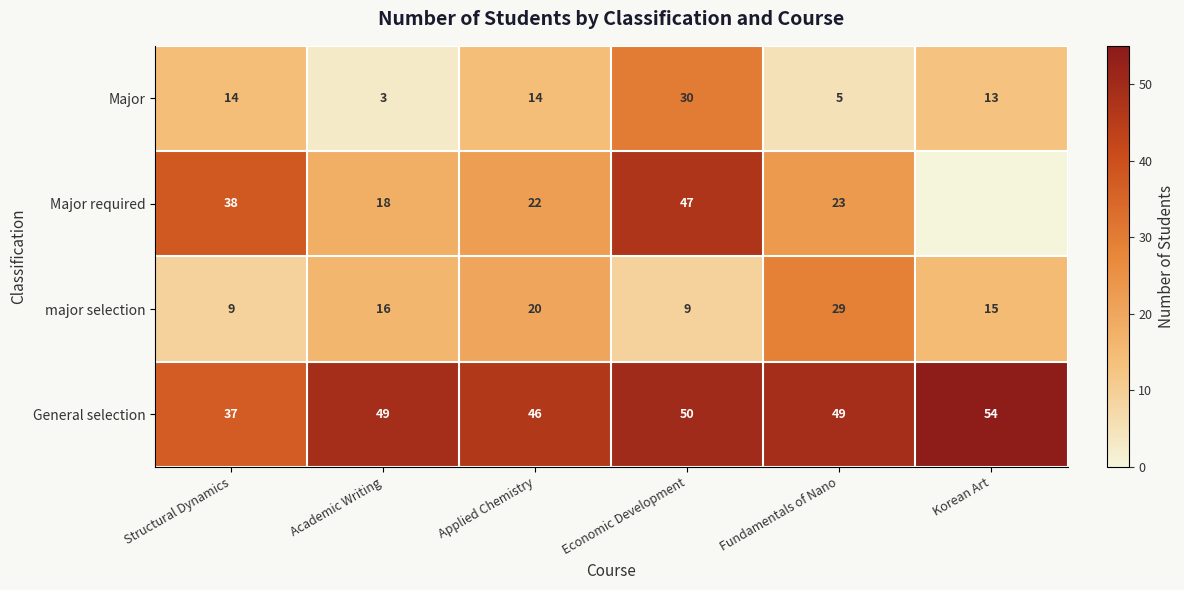

What is the spread (max minus min) of values at Fundamentals of Nano?

44